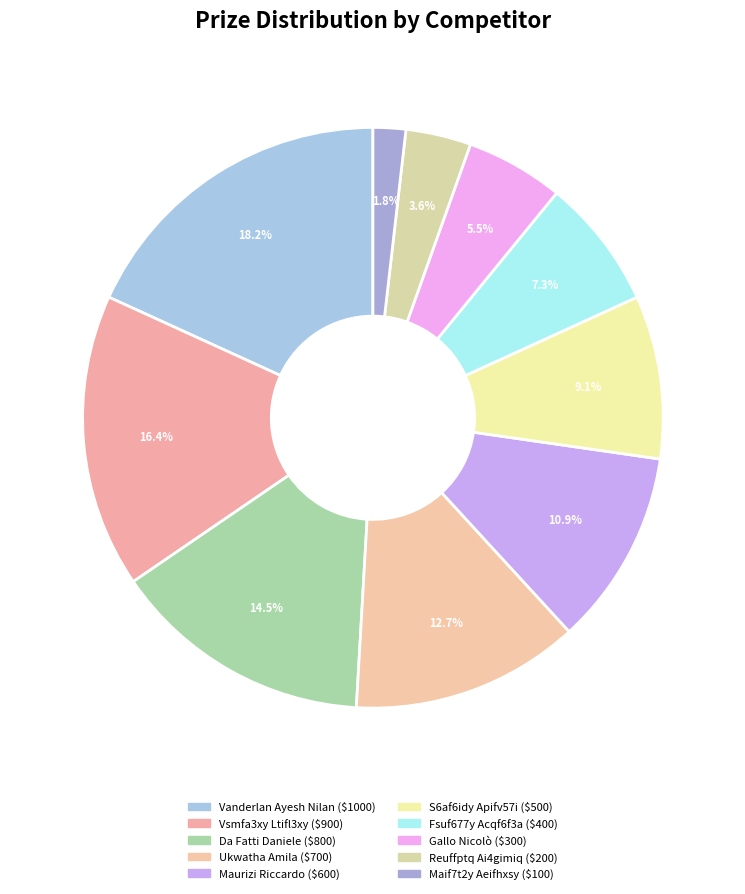

How much of the chart is everything except Gallo Nicolò?

94.5%